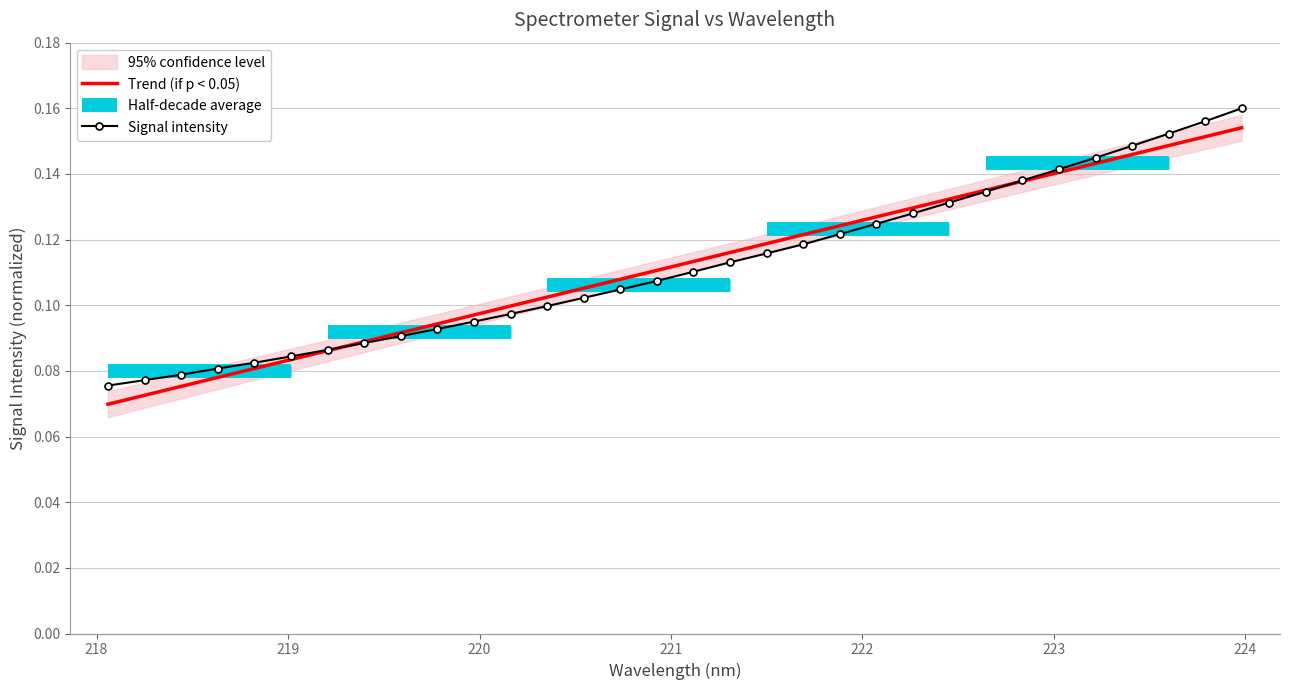

The y series shows 0.0 at 23. True or false?

False